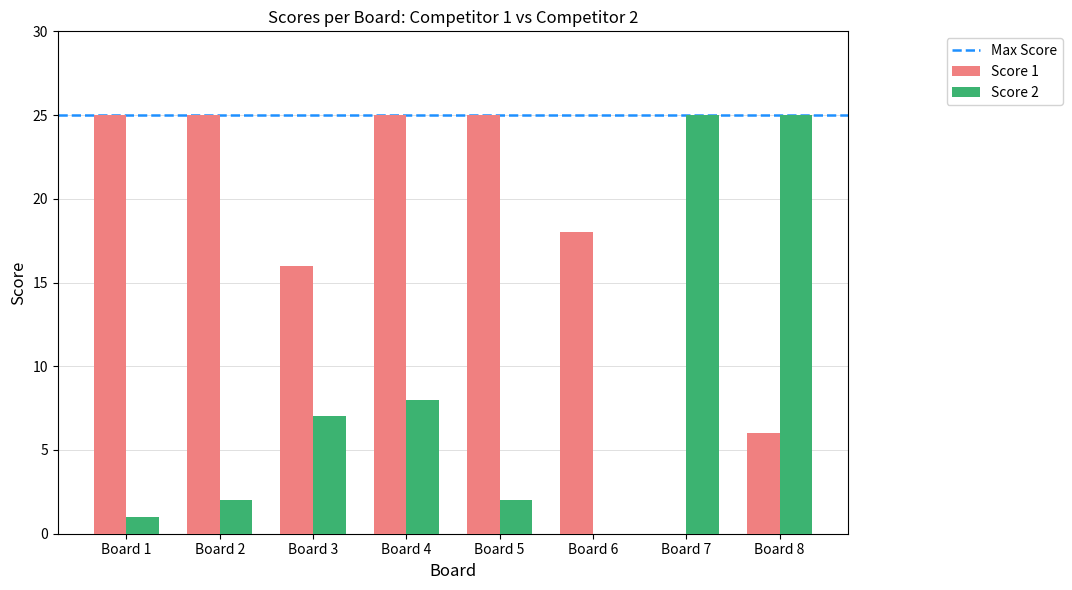

Which series has the largest total across all categories?

Score 1